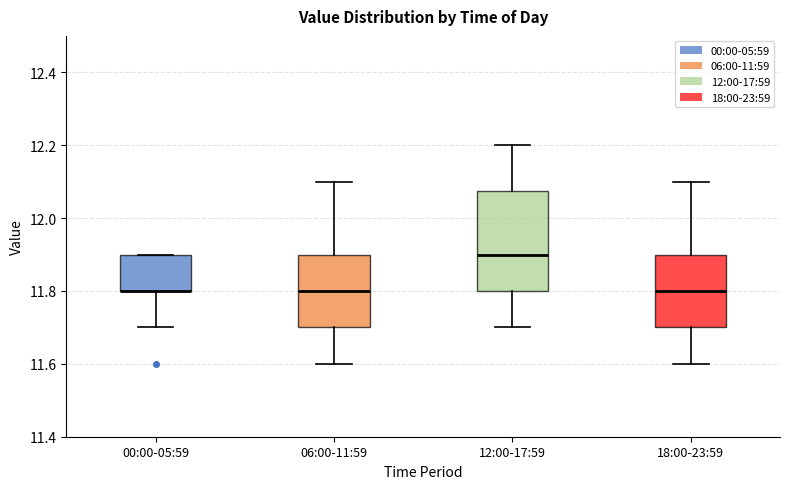

Reading left to right, read every box against the y-axis: the position of its median line, the range the box covers, and the ends of its whiskers. The values are not printed on the chart, so give them approximately, as read against the axis.

00:00-05:59: median 11.80 (drawn on the box's lower edge), box 11.80 to 11.90, whiskers 11.70 to 11.90
06:00-11:59: median 11.80, box 11.70 to 11.90, whiskers 11.60 to 12.10
12:00-17:59: median 11.90, box 11.80 to 12.08, whiskers 11.70 to 12.20
18:00-23:59: median 11.80, box 11.70 to 11.90, whiskers 11.60 to 12.10